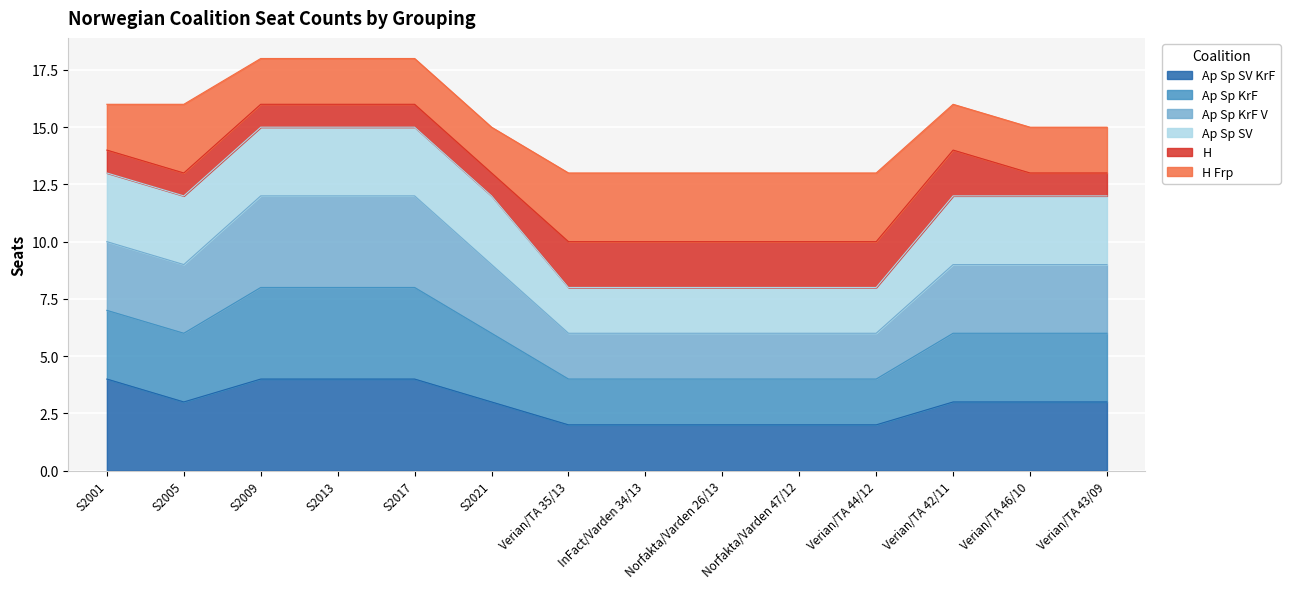

Does the chart display data point markers on the line(s)?

No